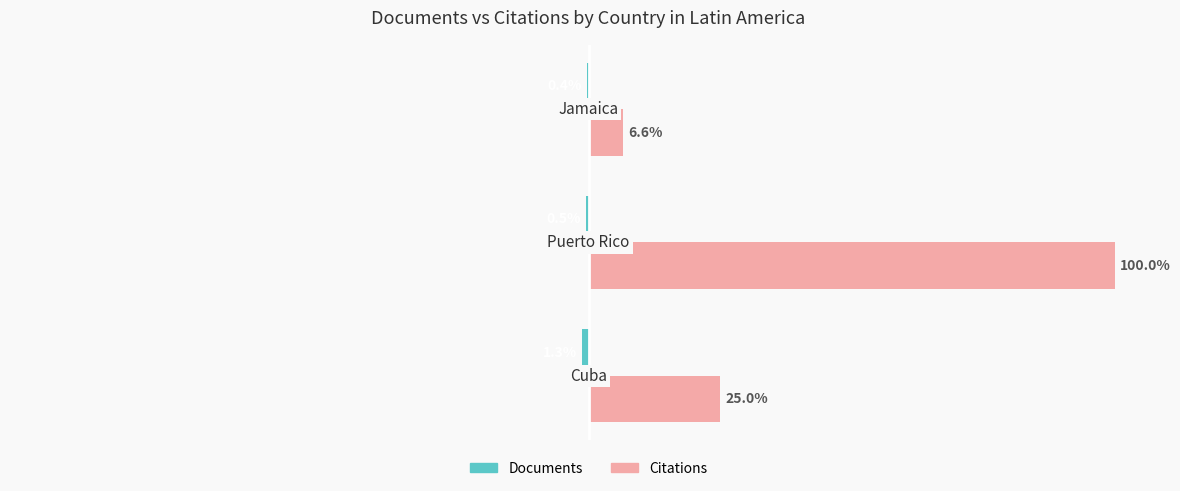

Which series has the largest range (max minus min)?

Citations